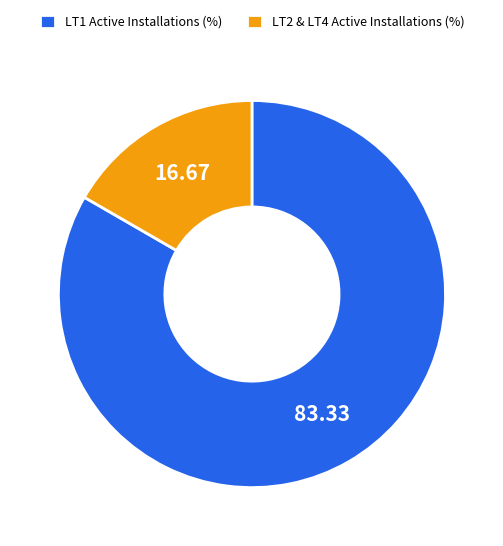

Do LT2 & LT4 Active Installations (%) and LT1 Active Installations (%) together represent more than half of the pie?

Yes